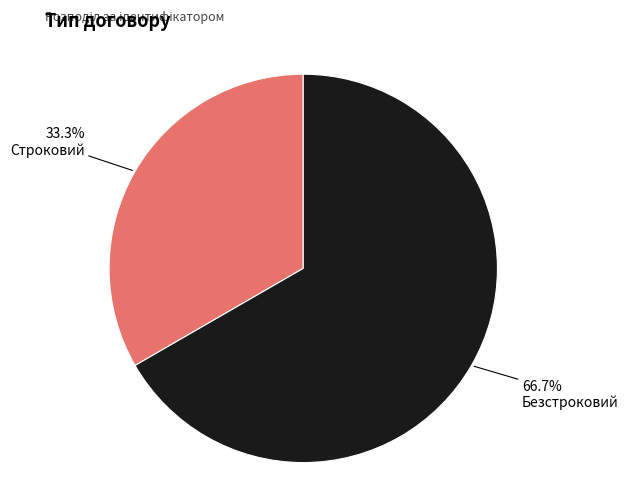

To the nearest percent, what is the difference between the largest and smallest slice percentages?

33%